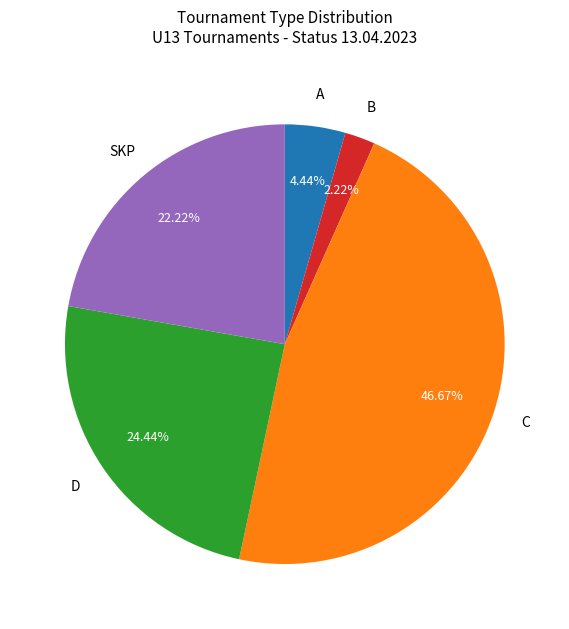

To the nearest percent, what is the difference between the largest and smallest slice percentages?

44%